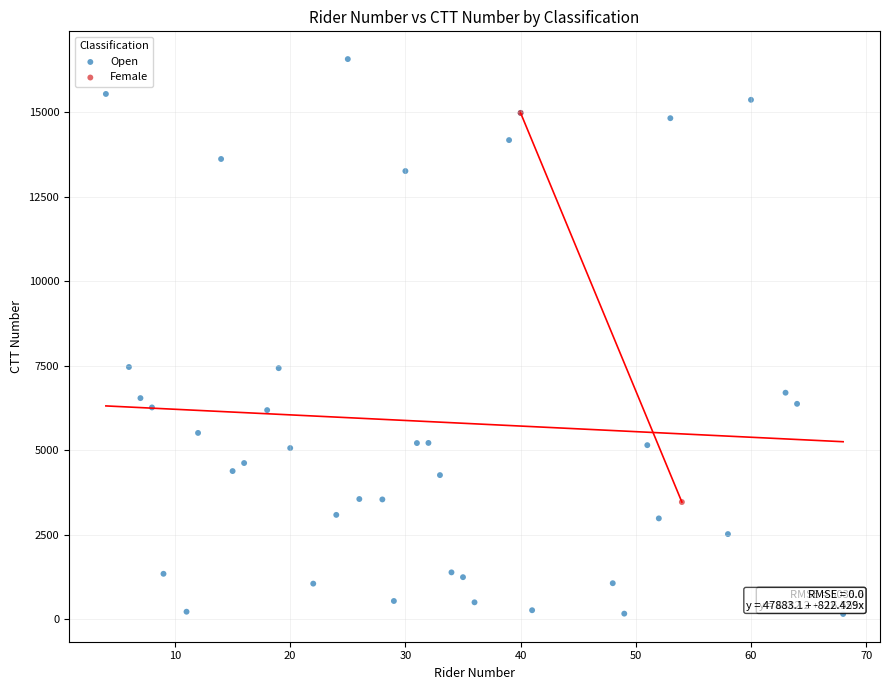

What are all the series names shown in the legend?

Open, Female